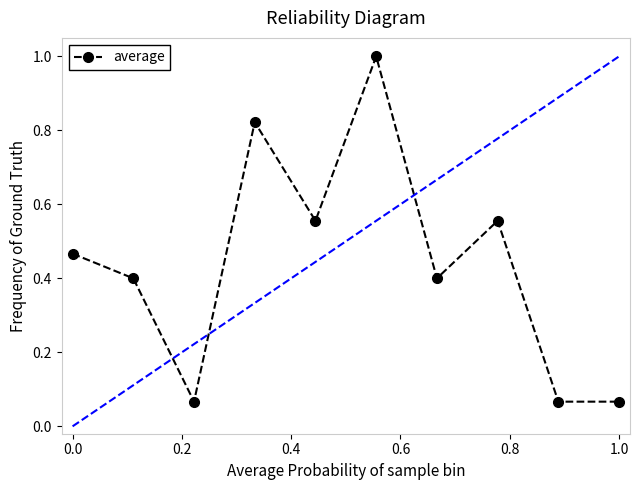

What is the sum of all values?

4.4